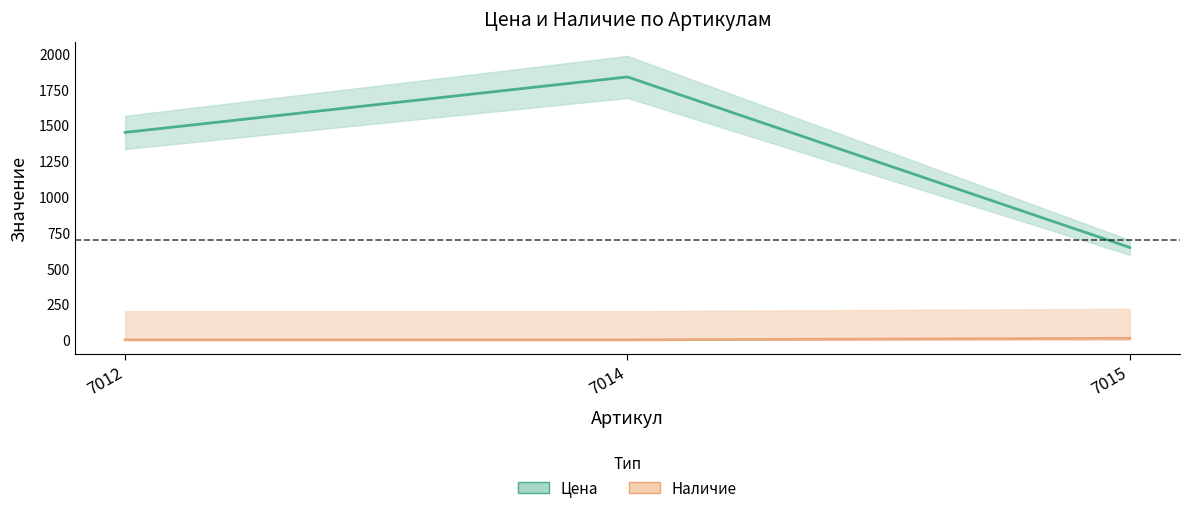

Is it true that Цена equals 2041 at 7012?

False